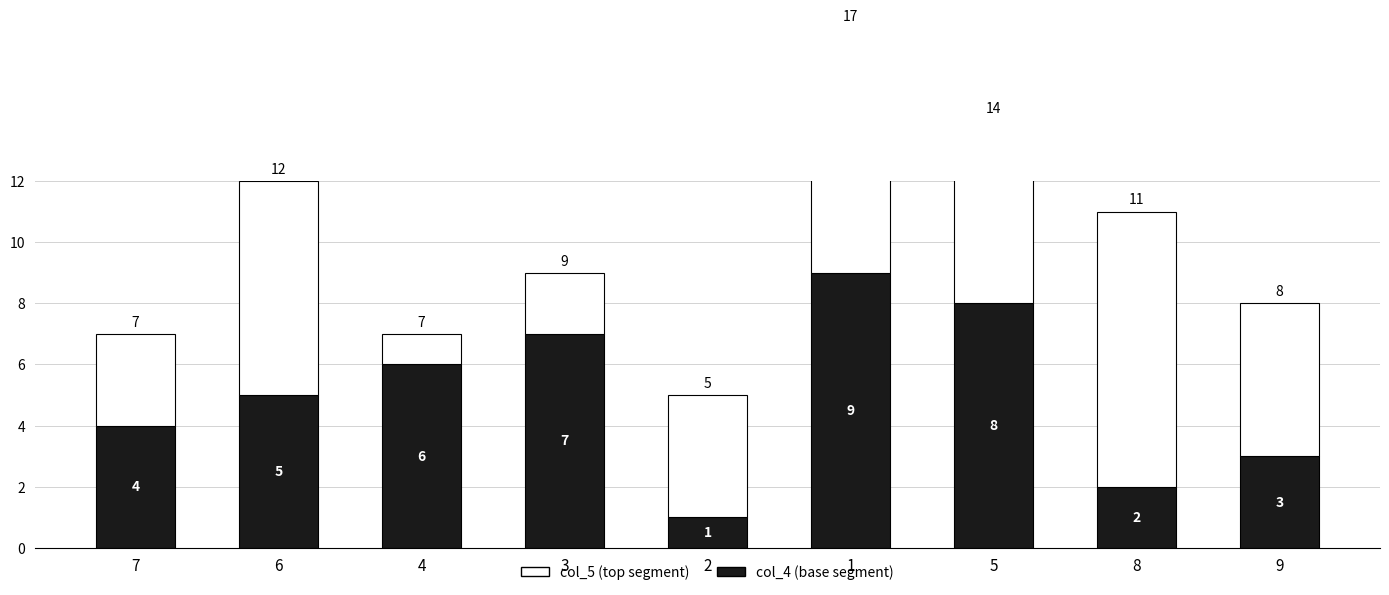

Where does the col_5 series first go above 5?

6